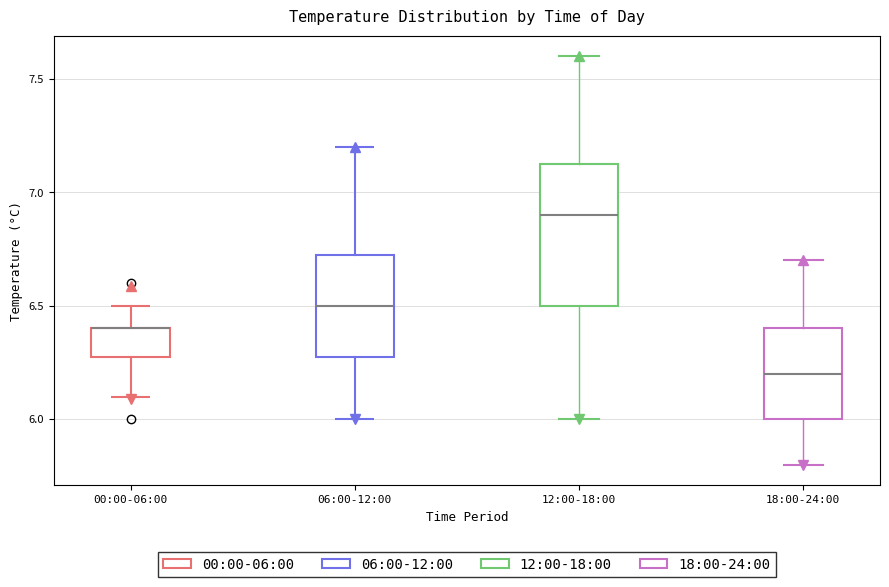

Reading left to right, transcribe this box plot: for each box, give where its median line is, the range the box spans, and where its two whiskers end, as read against the y-axis. The values are not printed on the chart, so give them approximately, as read against the axis.

00:00-06:00: median 6.40 (drawn on the box's upper edge), box 6.30 to 6.40, whiskers 6.10 to 6.50
06:00-12:00: median 6.50, box 6.30 to 6.75, whiskers 6.00 to 7.20
12:00-18:00: median 6.90, box 6.50 to 7.15, whiskers 6.00 to 7.60
18:00-24:00: median 6.20, box 6.00 to 6.40, whiskers 5.80 to 6.70